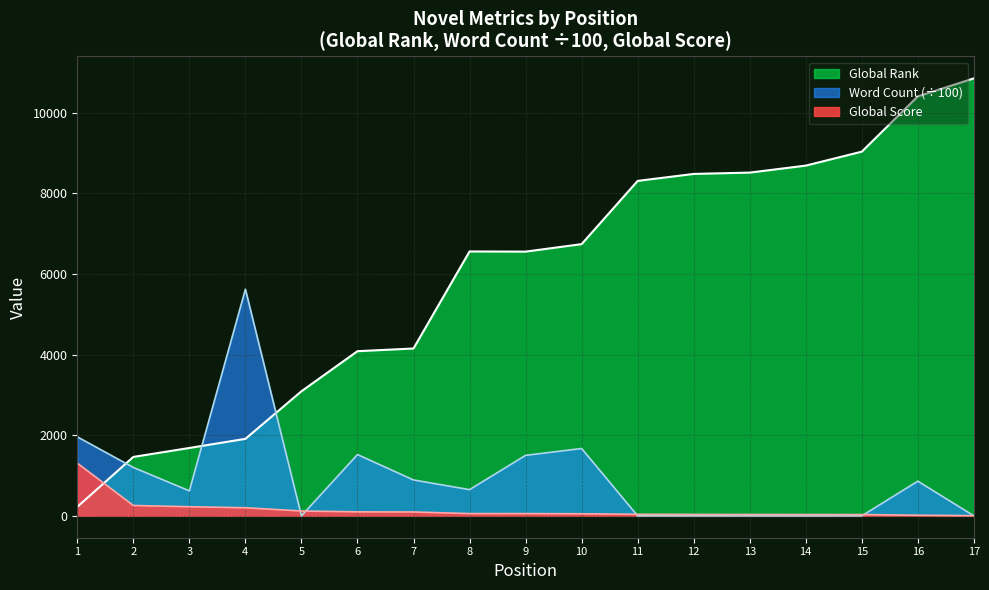

After their last crossing, which series has the higher values: Global Score or Word Count?

Global Score